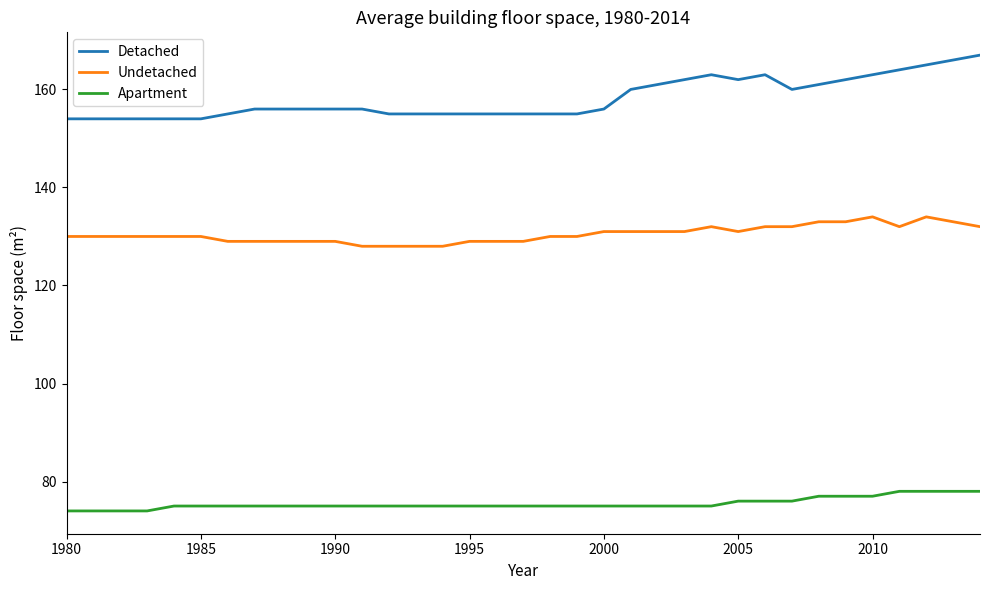

What is the difference between the maximum and minimum values in the Apartment series?

4